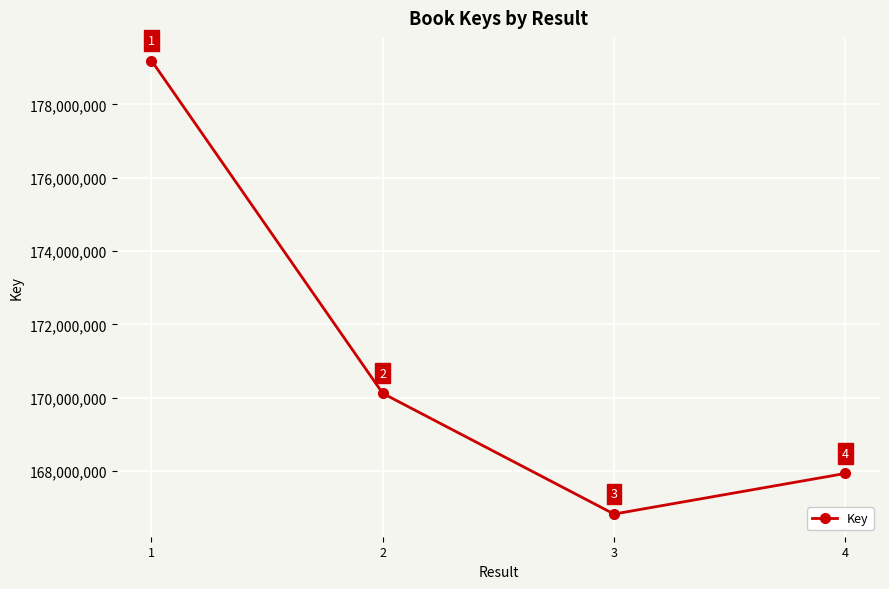

What is the maximum value shown in the chart?

179194085